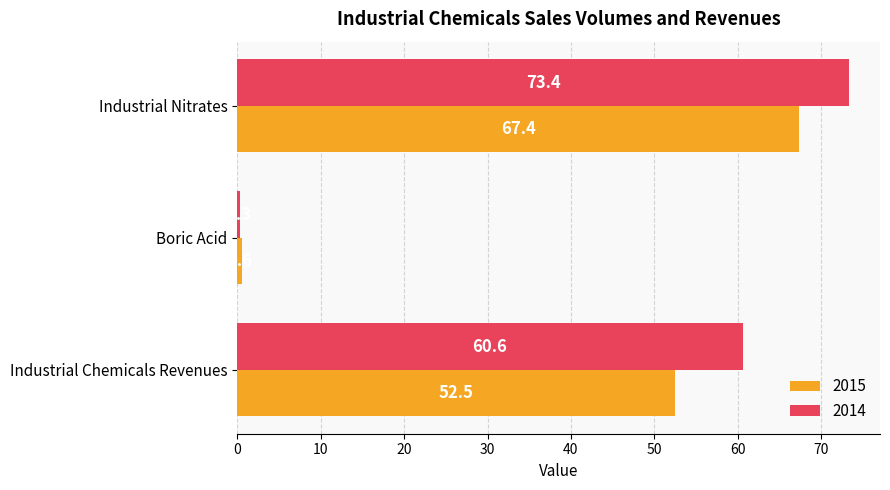

What is the minimum value for 2015?

0.6